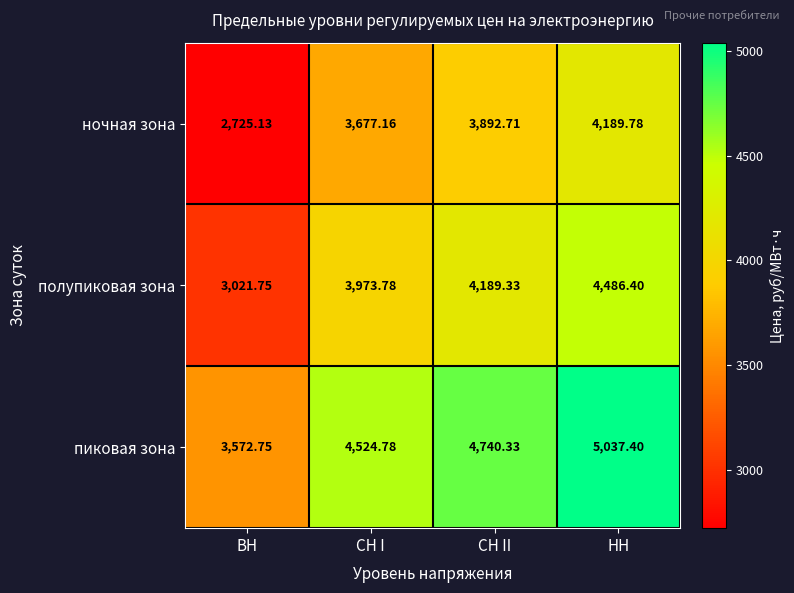

What is the greatest value displayed?

5037.4